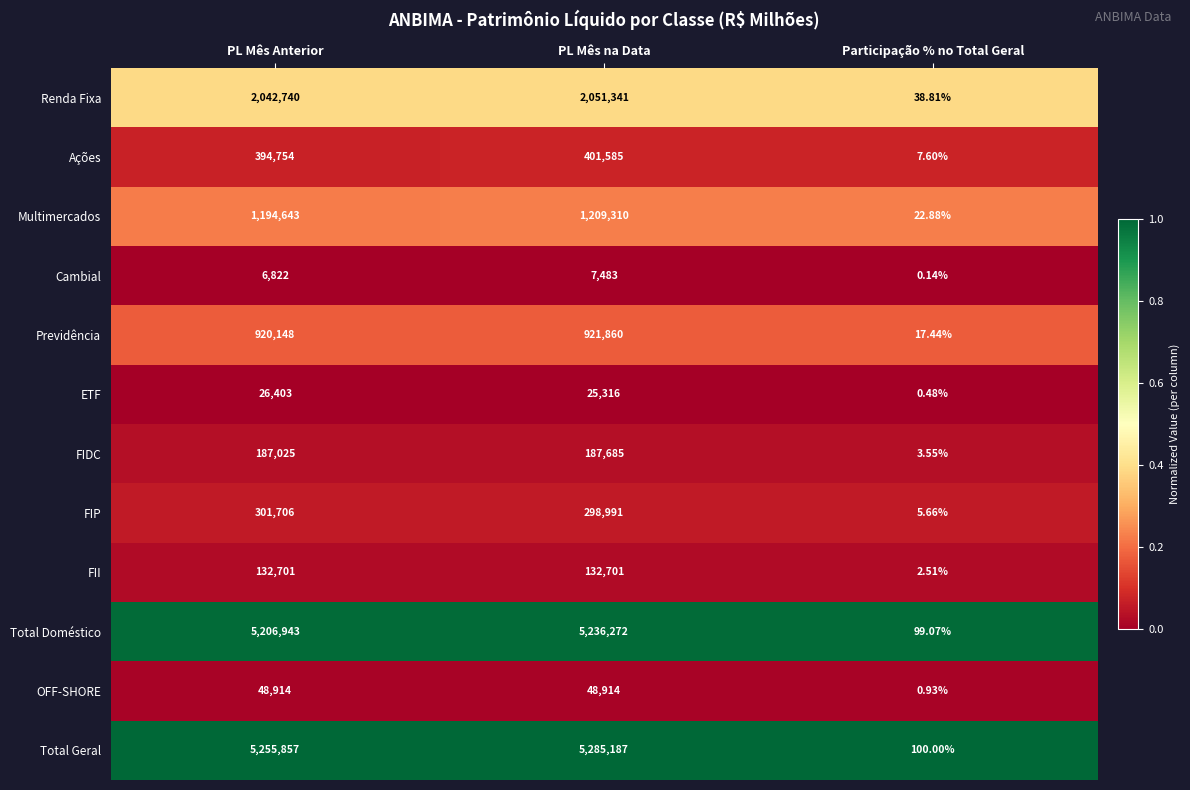

What is the total value across all series at PL Mês Anterior?

15718656.0